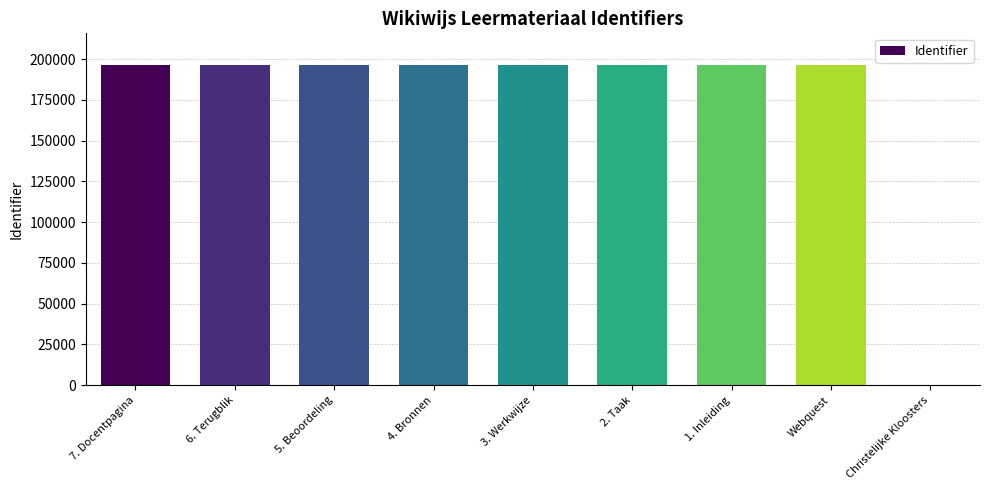

How many positive values are there?

8